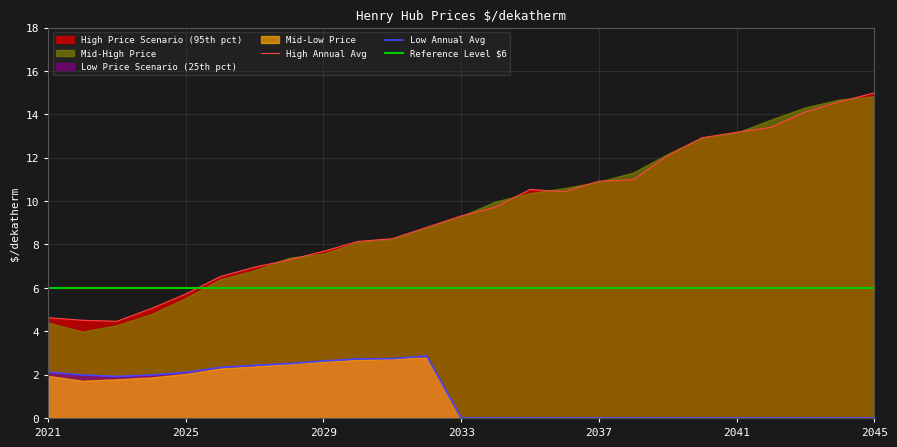

How many interior local peaks does the Mid Low series have?

1